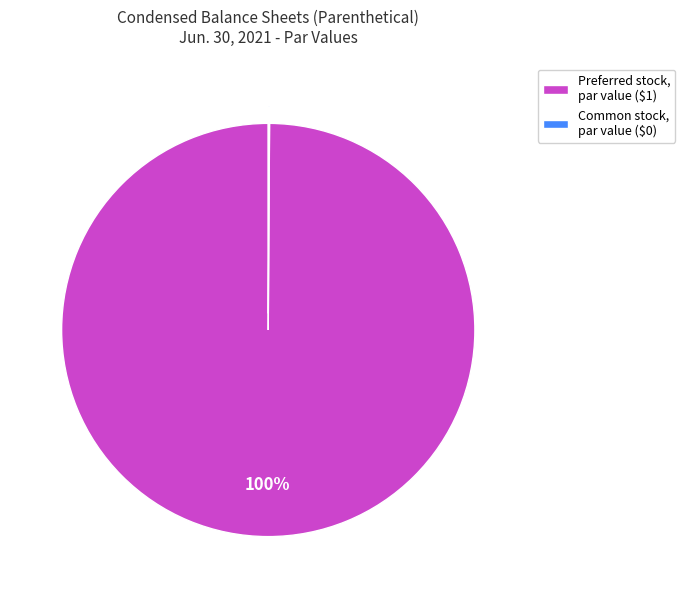

The Preferred stock, par value slice represents 93% of the pie. True or false?

False